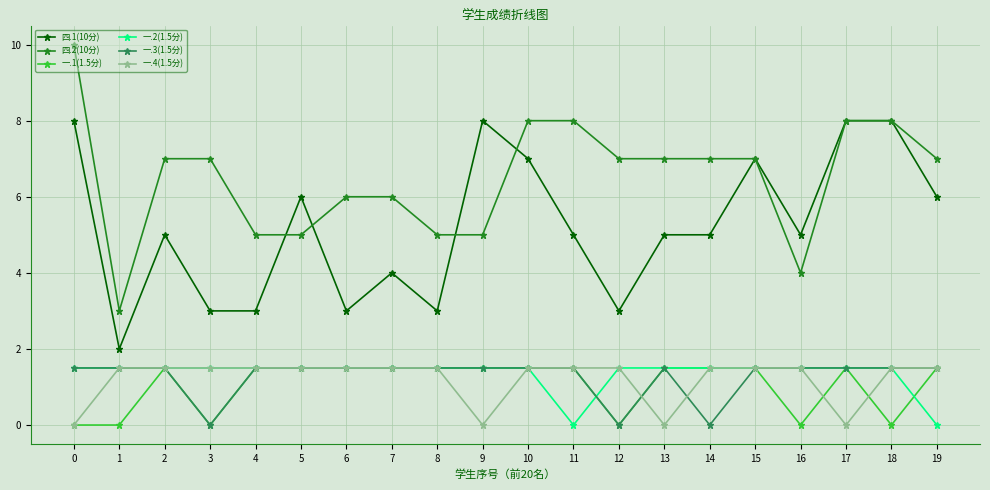

How many lines are shown in the chart?

6